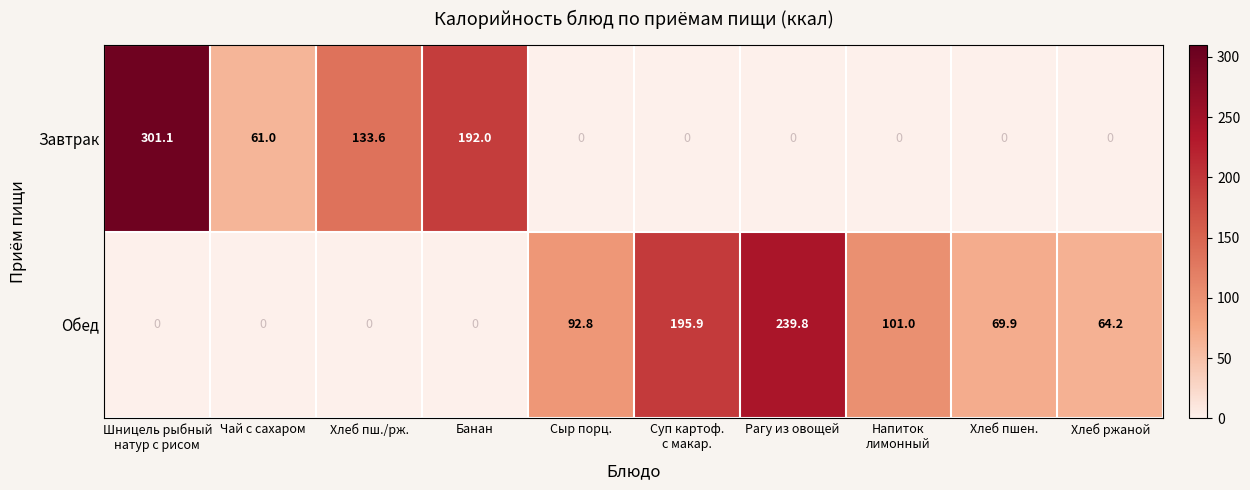

The Обед series shows 411.3 at Рагу из овощей. True or false?

False